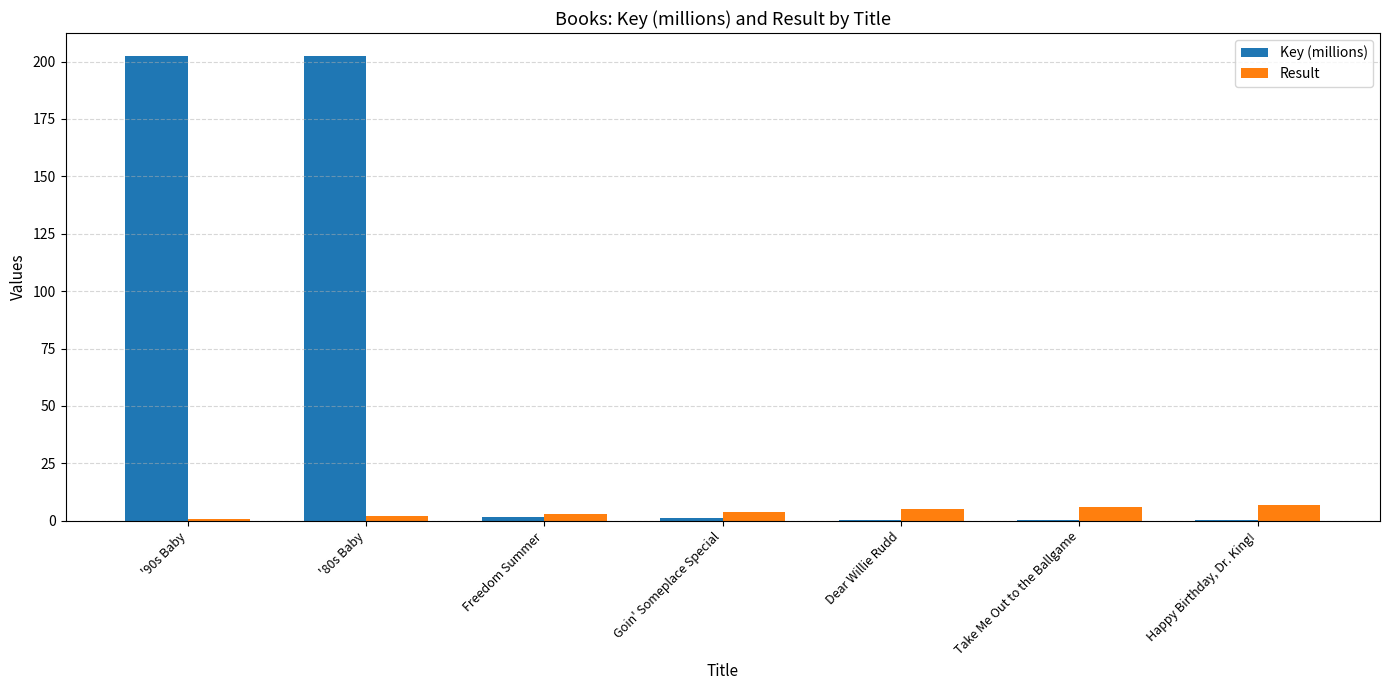

How many distinct data groups are displayed?

2